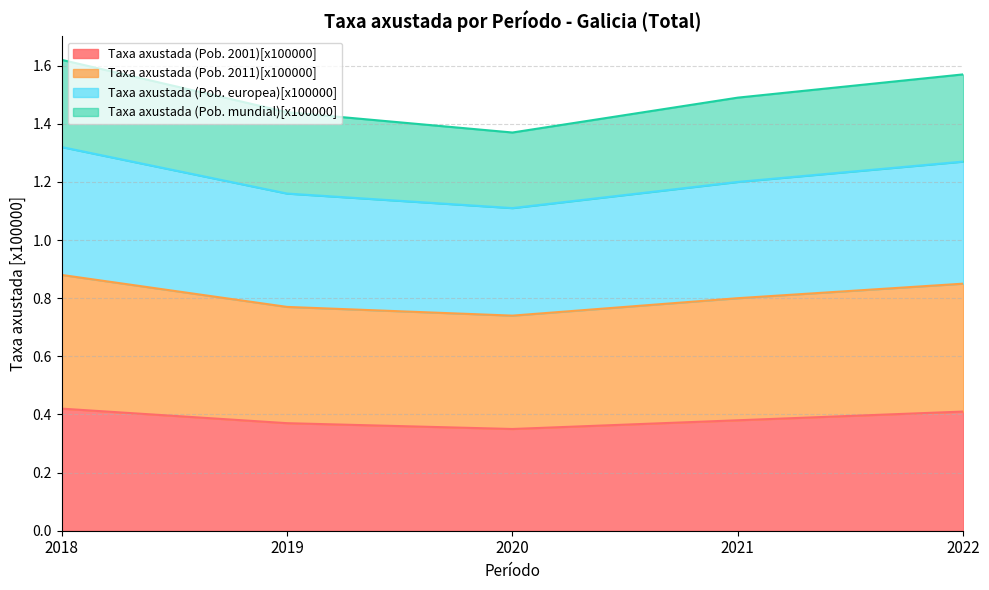

Is it true that Taxa axustada (Pob. 2001)[x100000] equals 0.7 at 2022?

False